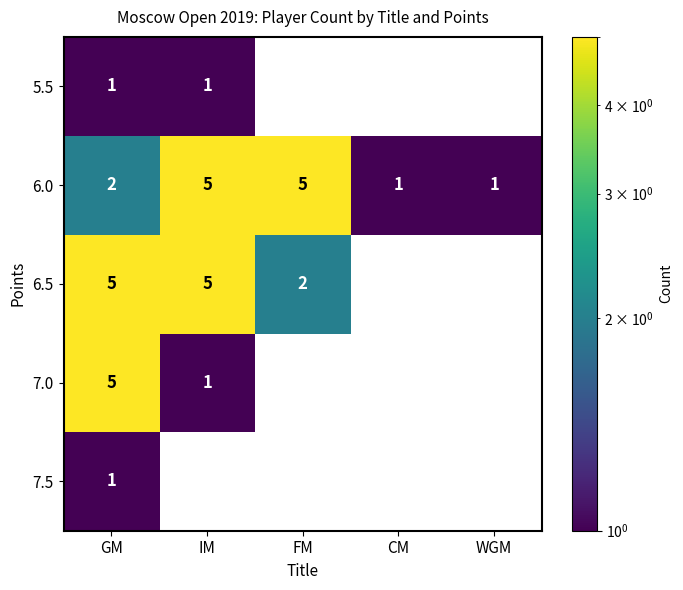

At which label is 7.0 closest to 2?

IM